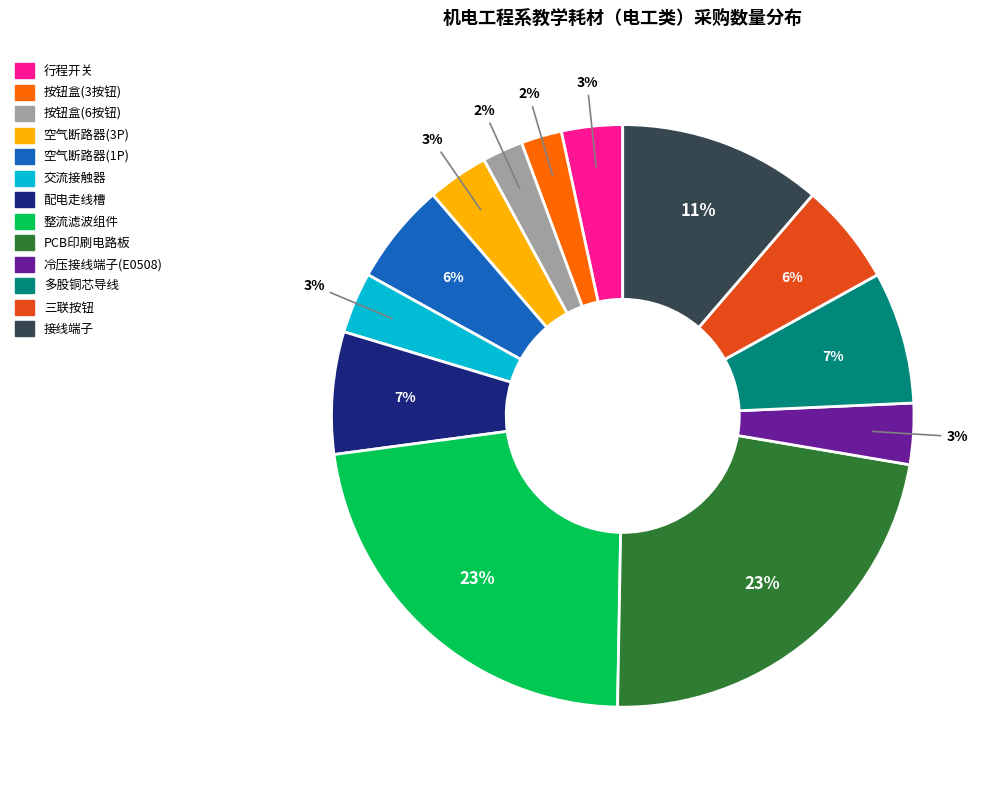

Combined, do 冷压接线端子(E0508) and 多股铜芯导线 account for over 50%?

No